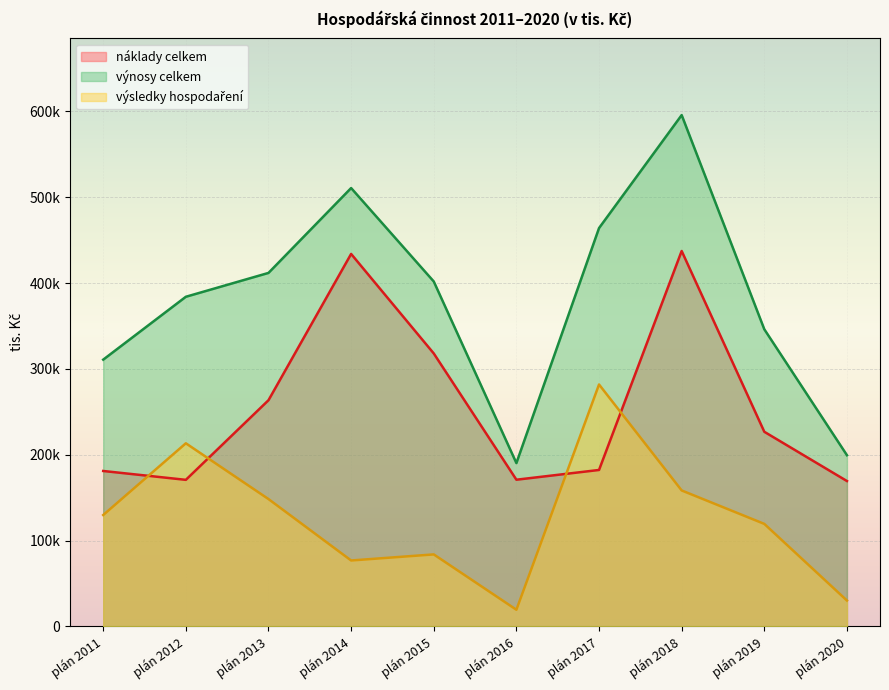

What is the difference between the highest and lowest values at plán 2015?

317950.3